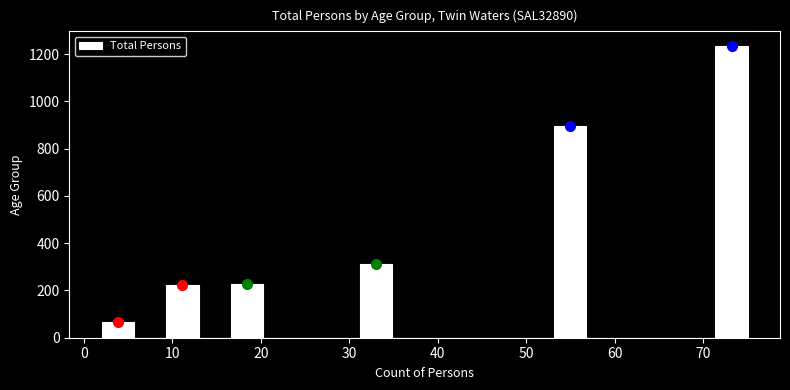

Read against the x-axis, roughly where is the centre of the tallest bar?

73